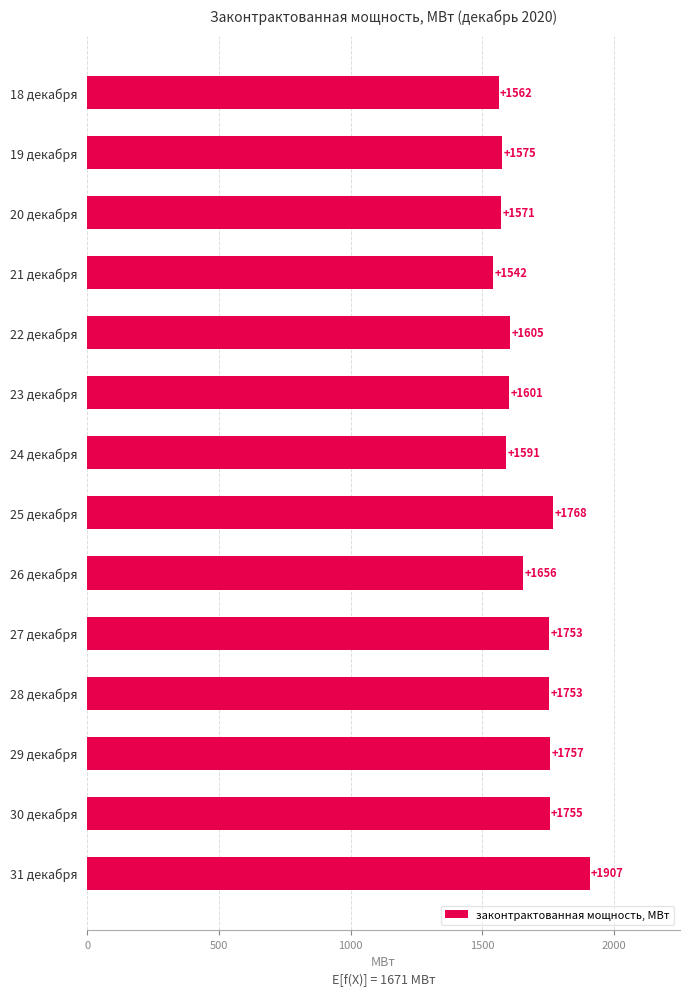

What is the sum of all values?

23396